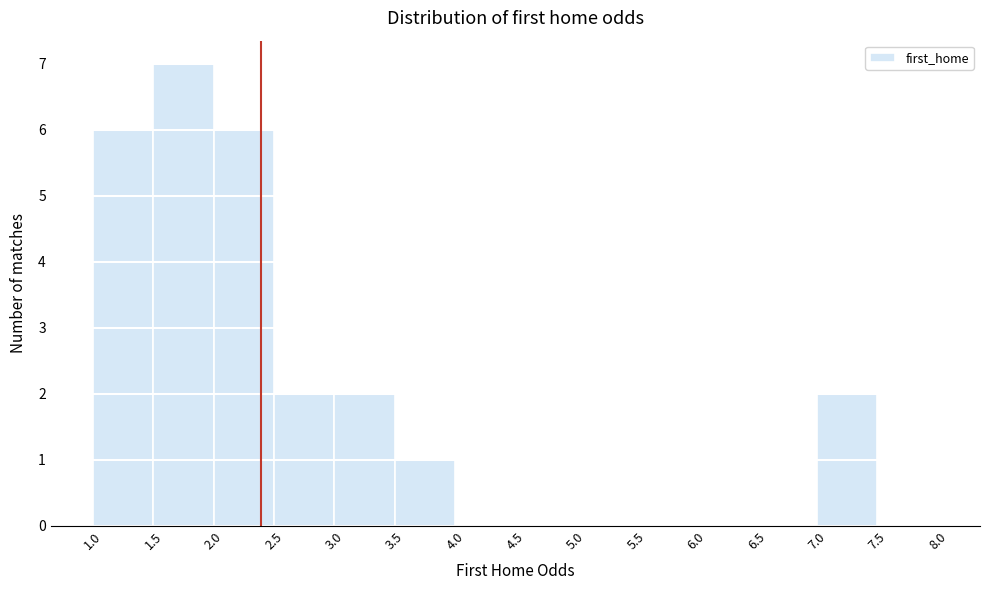

Reading left to right, transcribe this chart: for each bar, give the range it covers on the x-axis and its height. The values are not printed on the chart, so give them approximately, as read against the axis.

1.0 to 1.5: 6
1.5 to 2.0: 7
2.0 to 2.5: 6
2.5 to 3.0: 2
3.0 to 3.5: 2
3.5 to 4.0: 1
4.0 to 4.5: 0
4.5 to 5.0: 0
5.0 to 5.5: 0
5.5 to 6.0: 0
6.0 to 6.5: 0
6.5 to 7.0: 0
7.0 to 7.5: 2
7.5 to 8.0: 0